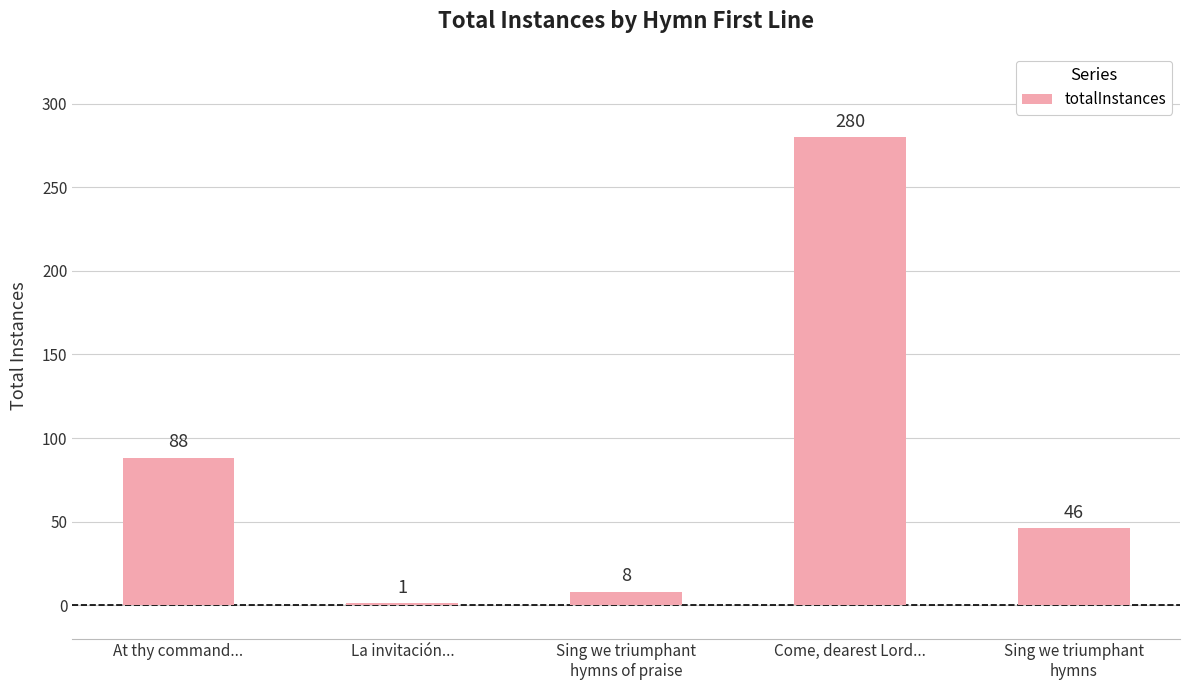

What is the greatest value displayed?

280